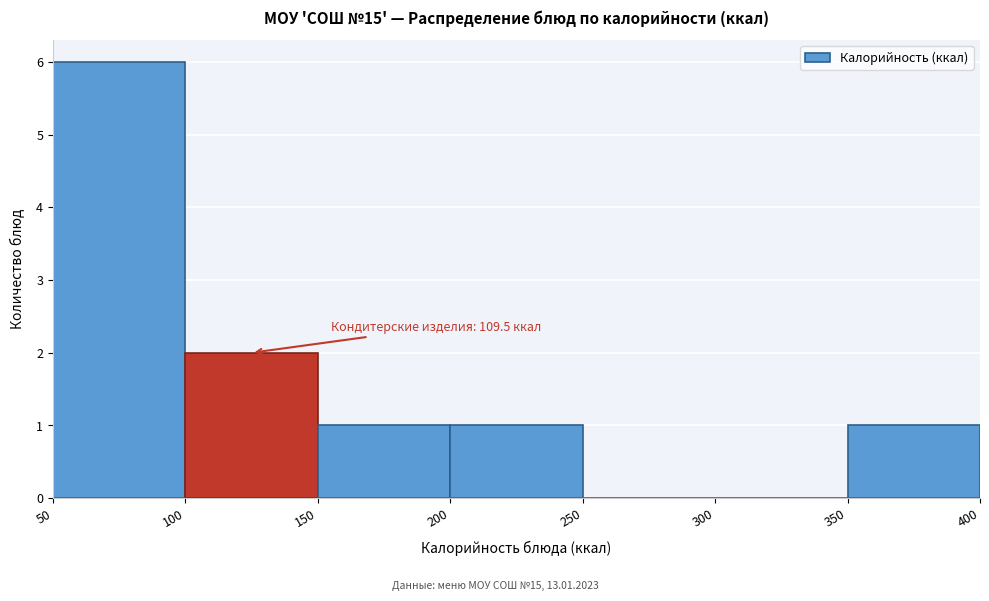

Over which range of the x-axis is the bar tallest?

50 to 100